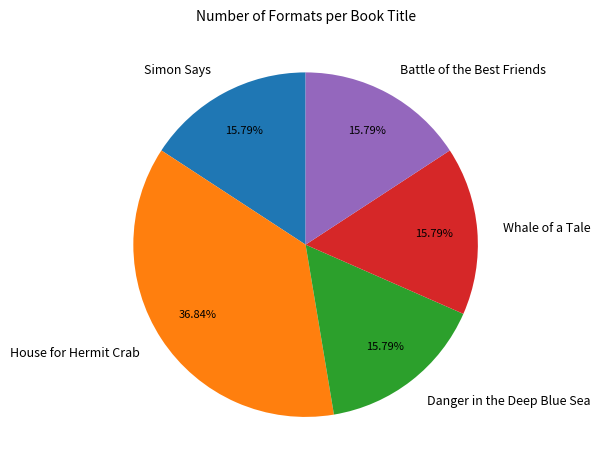

To the nearest percent, what is the average slice percentage?

20%